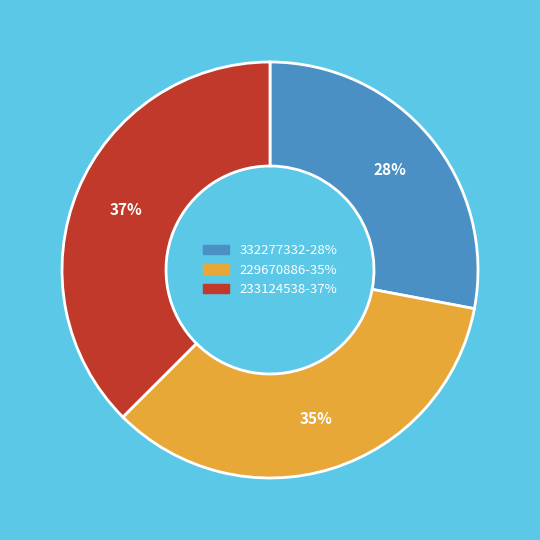

Approximately how many times larger is the value at 229670886 compared to 332277332?

1.2